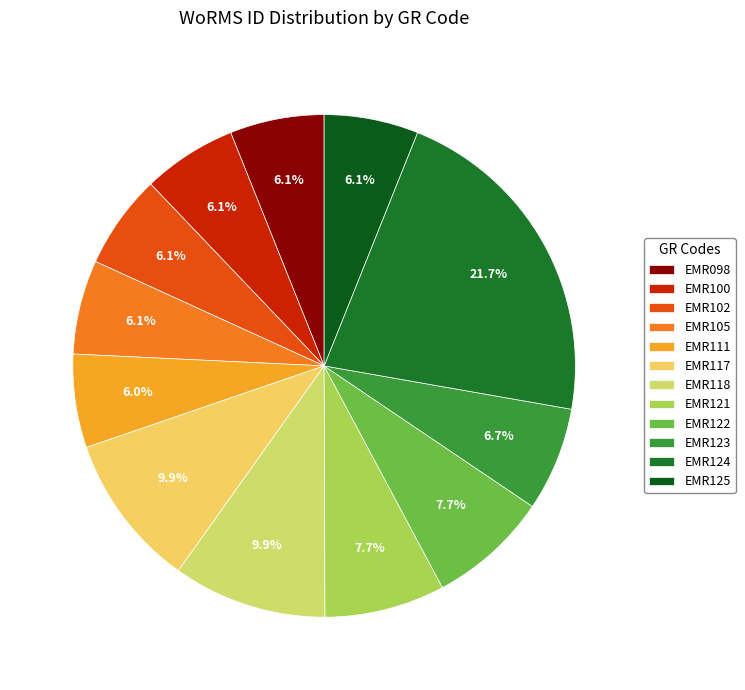

What is the smallest slice in the pie chart?

EMR111